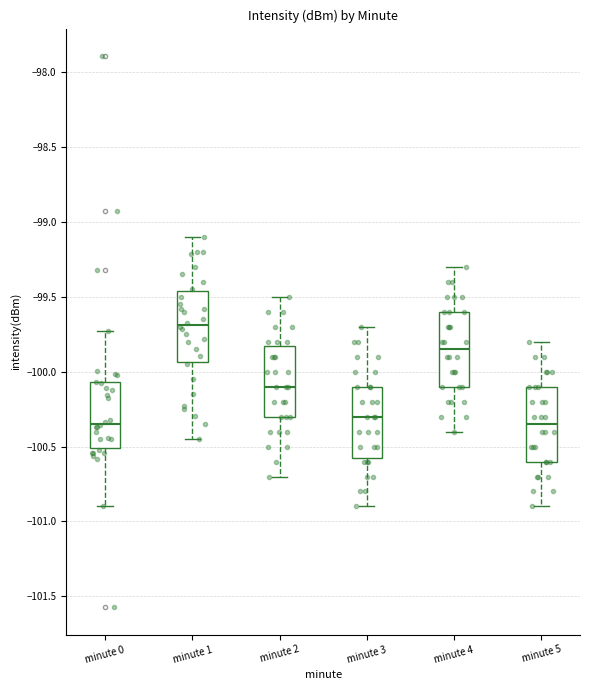

Reading left to right, read every box against the y-axis: the position of its median line, the range the box covers, and the ends of its whiskers. The values are not printed on the chart, so give them approximately, as read against the axis.

minute 0: median -100.35, box -100.50 to -100.05, whiskers -100.90 to -99.75
minute 1: median -99.70, box -99.95 to -99.45, whiskers -100.45 to -99.10
minute 2: median -100.10, box -100.30 to -99.80, whiskers -100.70 to -99.50
minute 3: median -100.30, box -100.55 to -100.10, whiskers -100.90 to -99.70
minute 4: median -99.85, box -100.10 to -99.60, whiskers -100.40 to -99.30
minute 5: median -100.35, box -100.60 to -100.10, whiskers -100.90 to -99.80